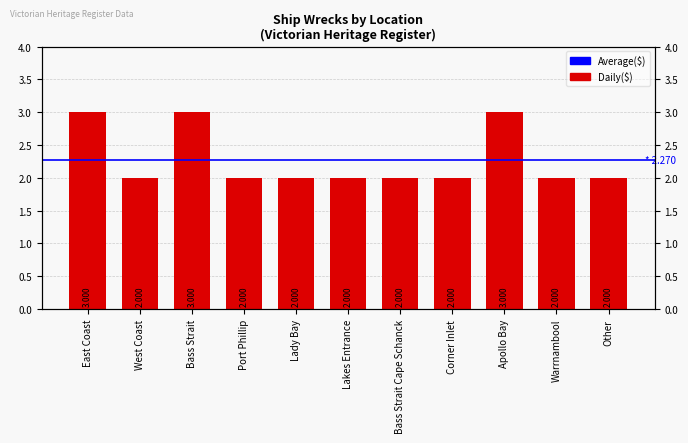

What is the sum of all values?

25